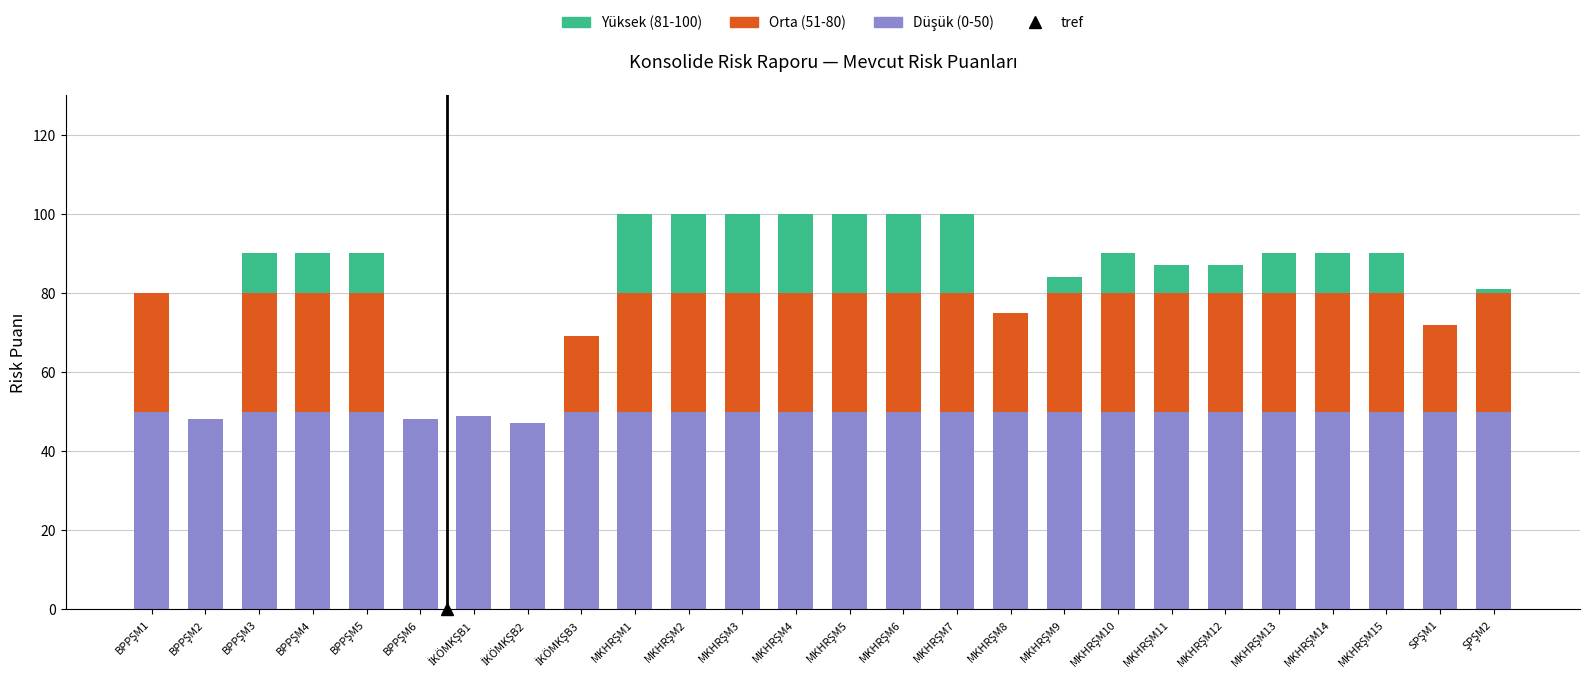

Are the bars grouped side by side (vs. stacked)?

No